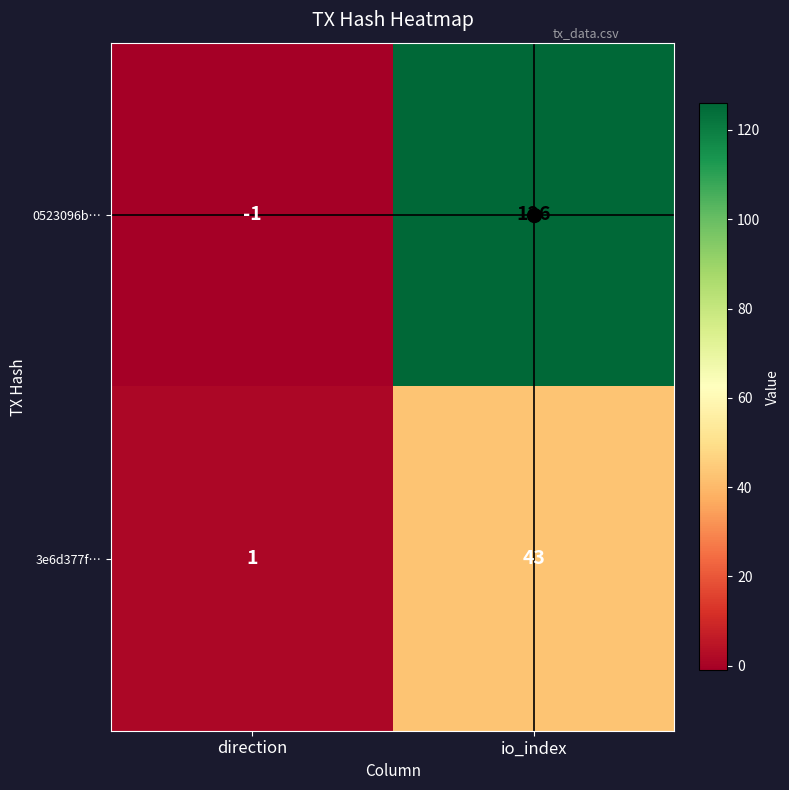

What is the difference between the 3e6d377f… values at direction and io_index?

42